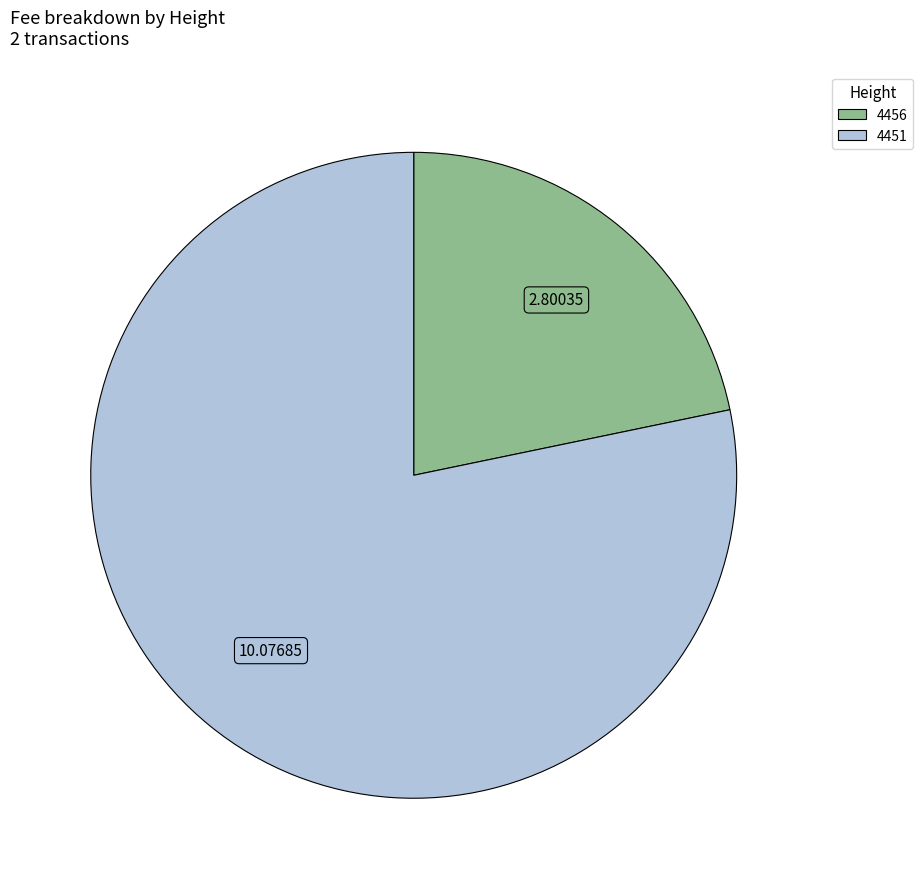

What is the ratio of the value at 4451 to the value at 4456?

3.6